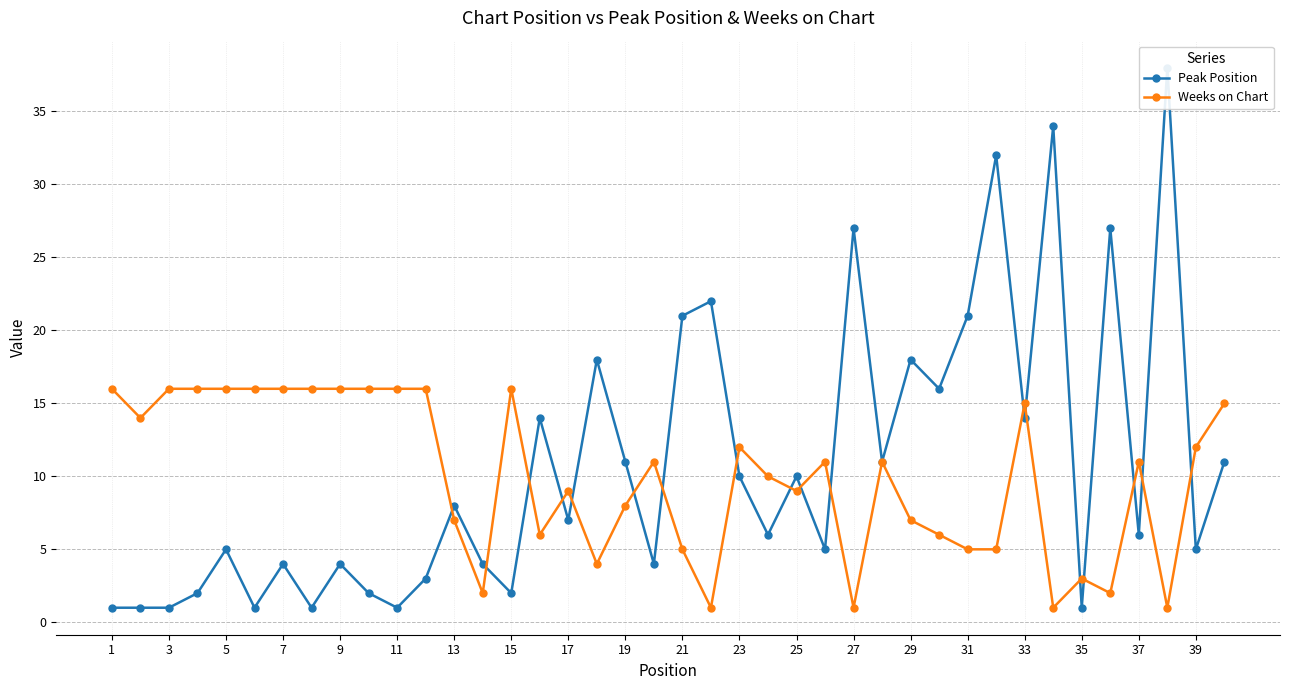

True or false: Weeks on Chart has a value of 9 at 21.

False